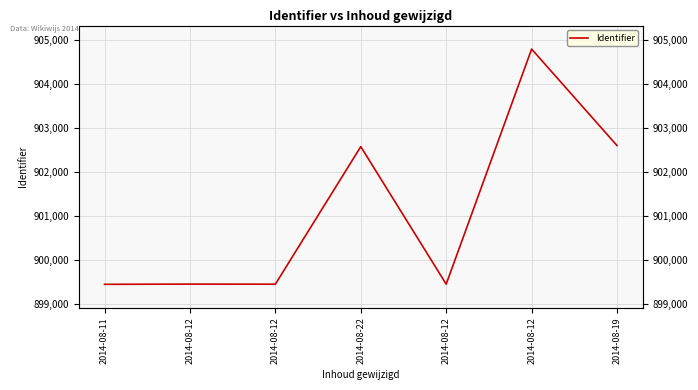

How many values are below 899445?

3